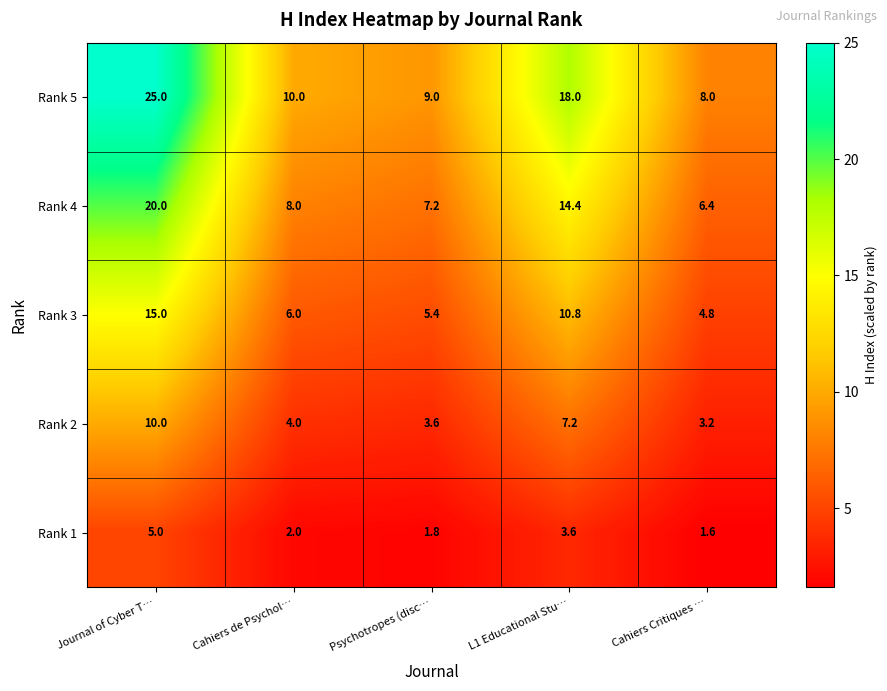

What is the total value across all series at Psychotropes (disc…?

27.0